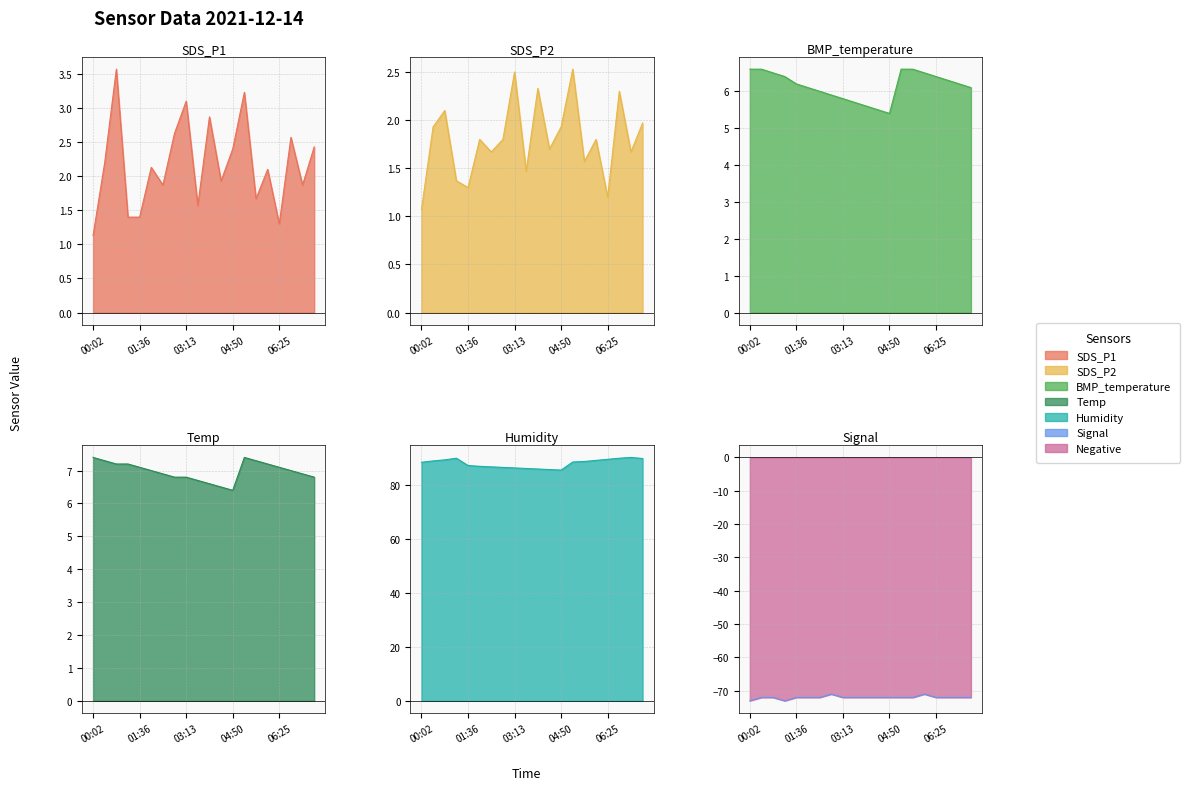

What is the average value of the SDS_P1 series?

2.2